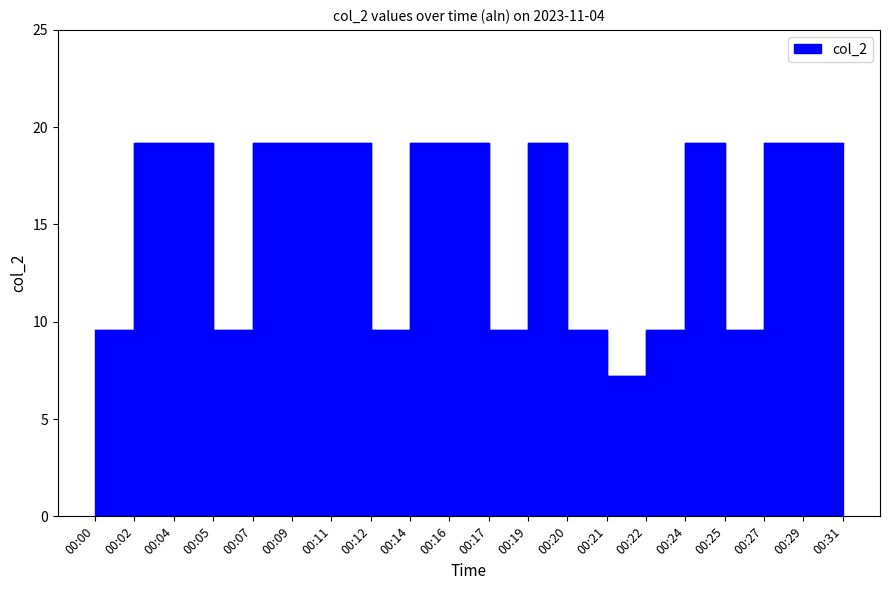

What is the average value?

15.2